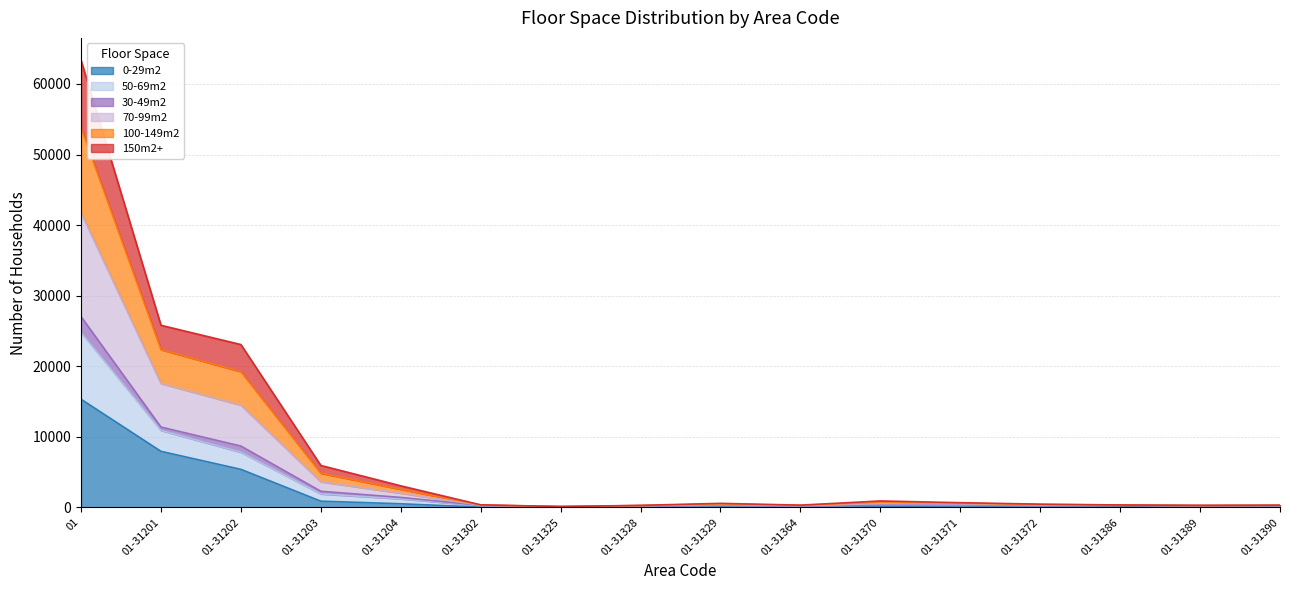

The 0-29m2 series shows 517 at 01-31204. True or false?

True